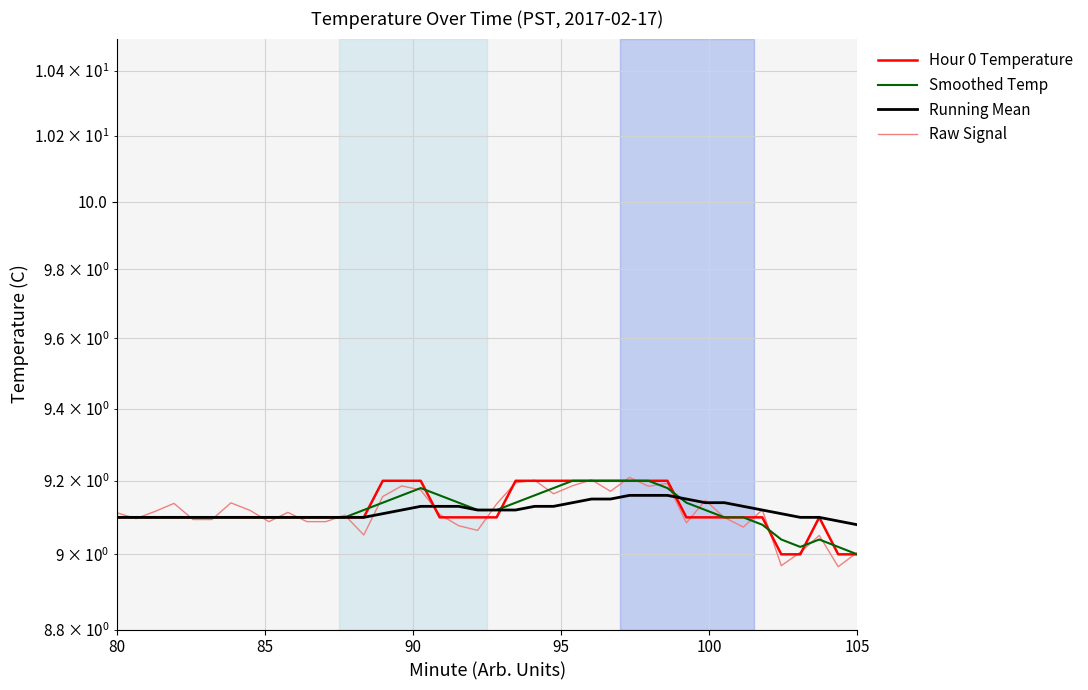

What is the value of the Raw Signal point at the 27th from the left?

9.2